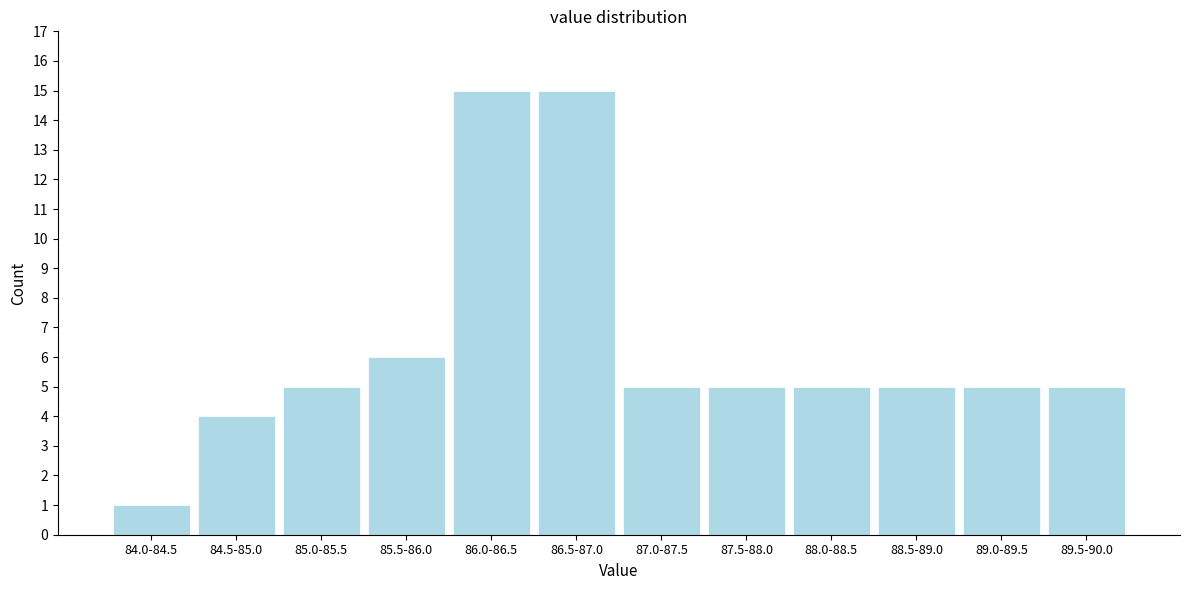

Reading left to right, what are all the values shown in this chart?

84.0-84.5=1	84.5-85.0=4	85.0-85.5=5	85.5-86.0=6	86.0-86.5=15	86.5-87.0=15	87.0-87.5=5	87.5-88.0=5	88.0-88.5=5	88.5-89.0=5	89.0-89.5=5	89.5-90.0=5